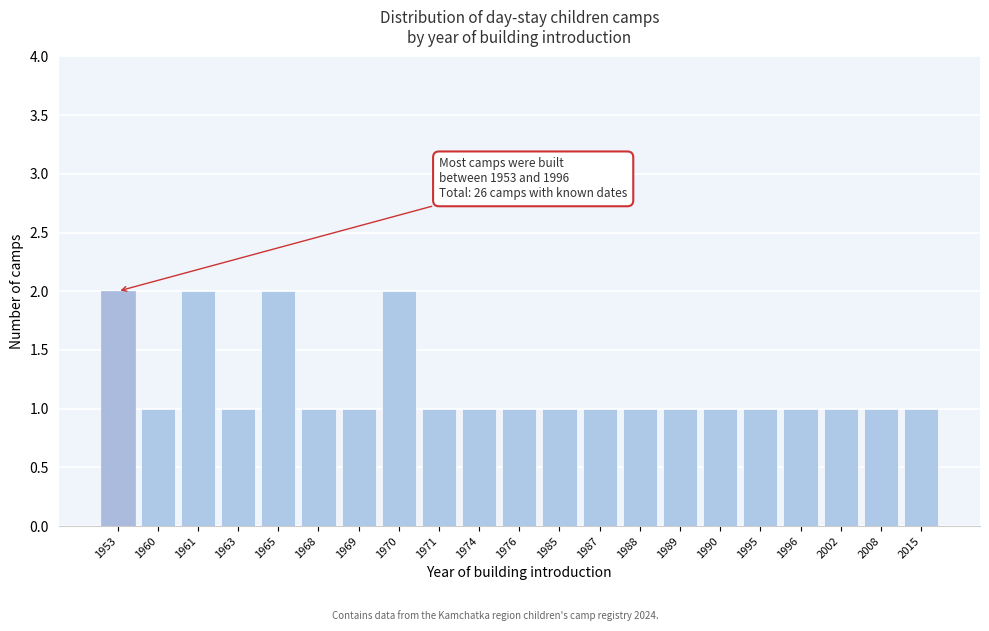

Reading right to left, transcribe all the data shown in this chart.

1	1	1	1	1	1	1	1	1	1	1	1	1	2	1	1	2	1	2	1	2